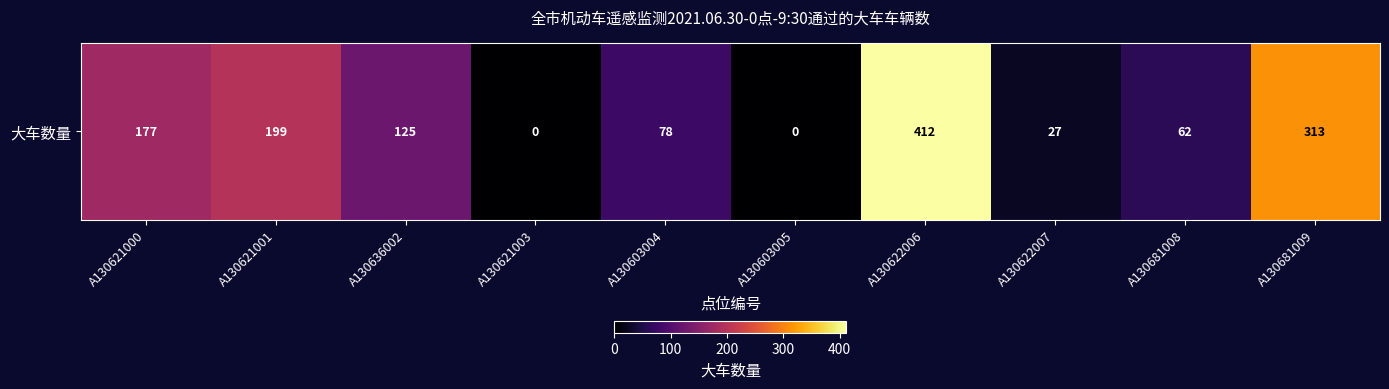

Where does the data first go above 125?

A130621000